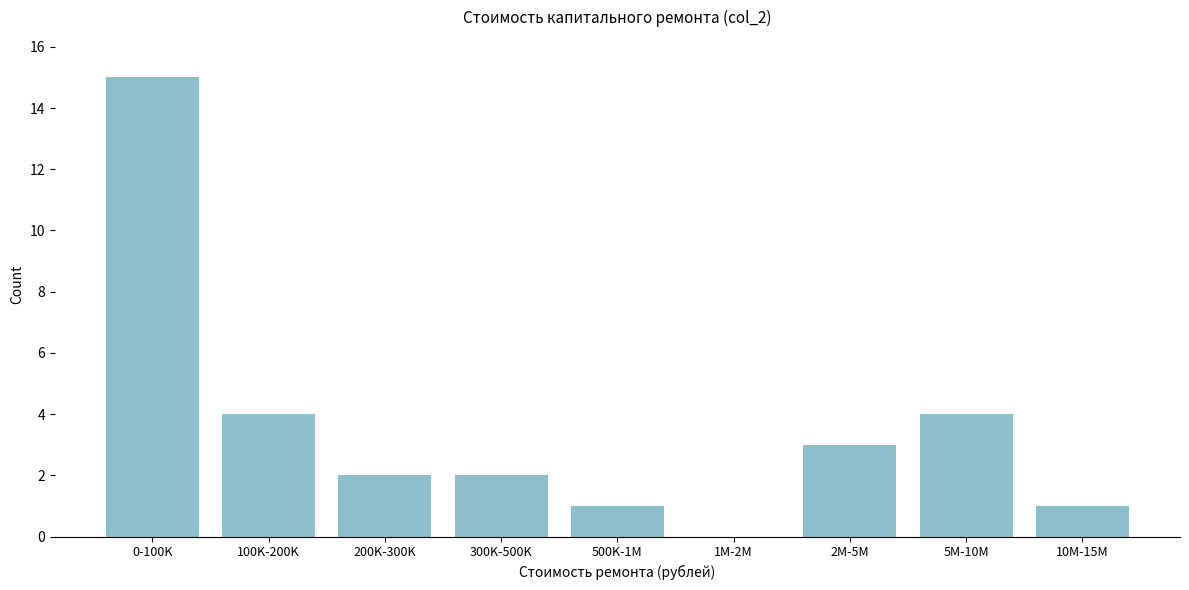

Reading right to left, what are all the values shown in this chart?

10M-15M=1	5M-10M=4	2M-5M=3	1M-2M=0	500K-1M=1	300K-500K=2	200K-300K=2	100K-200K=4	0-100K=15